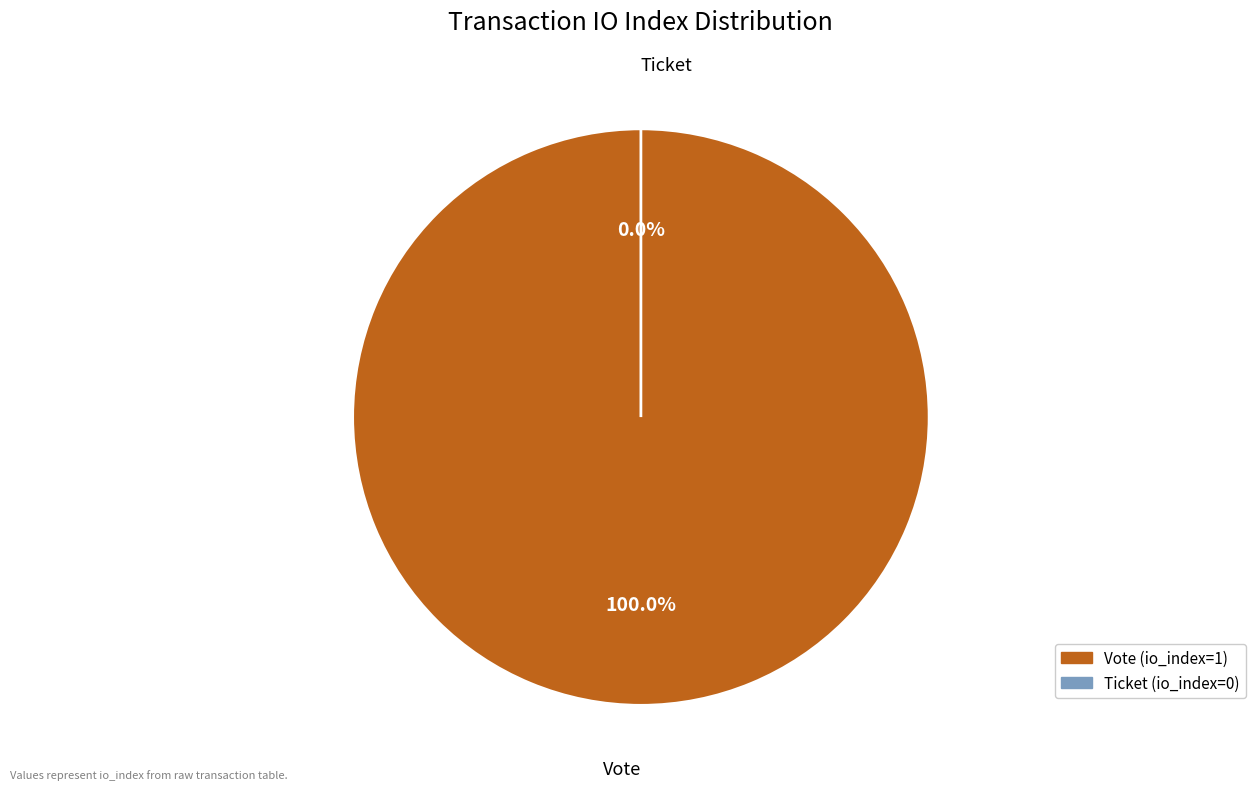

To the nearest percent, what is the average slice percentage?

50%